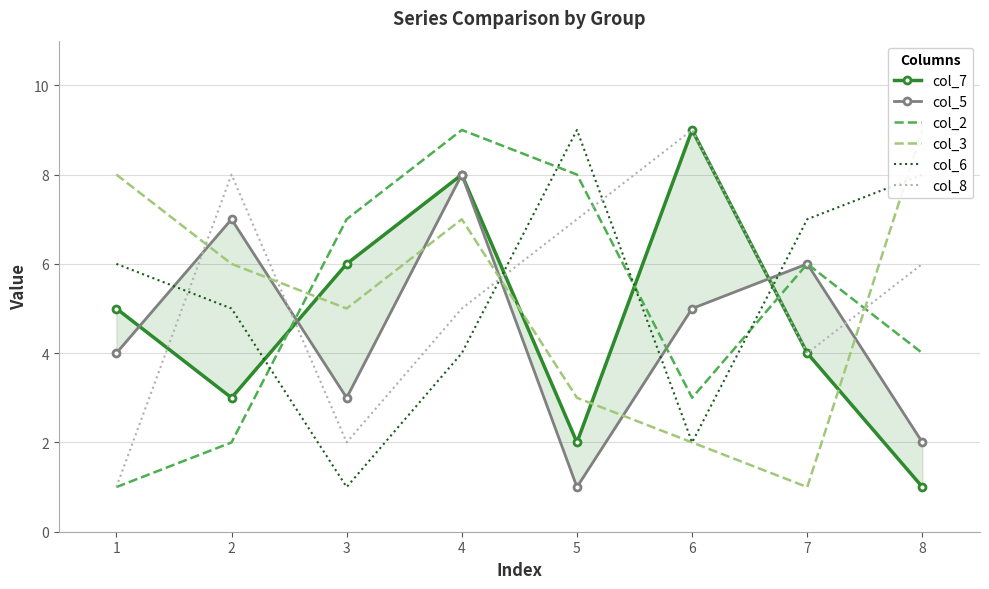

What value does the col_2 series have at 5?

8